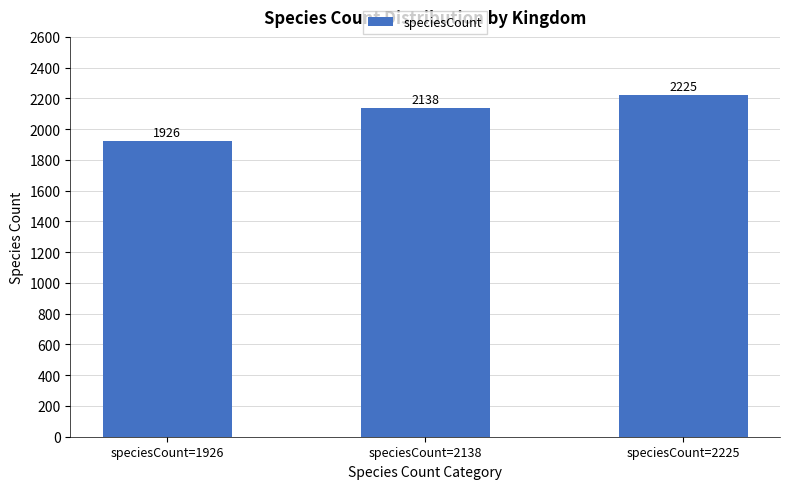

Reading left to right, transcribe all the data shown in this chart.

1926	2138	2225